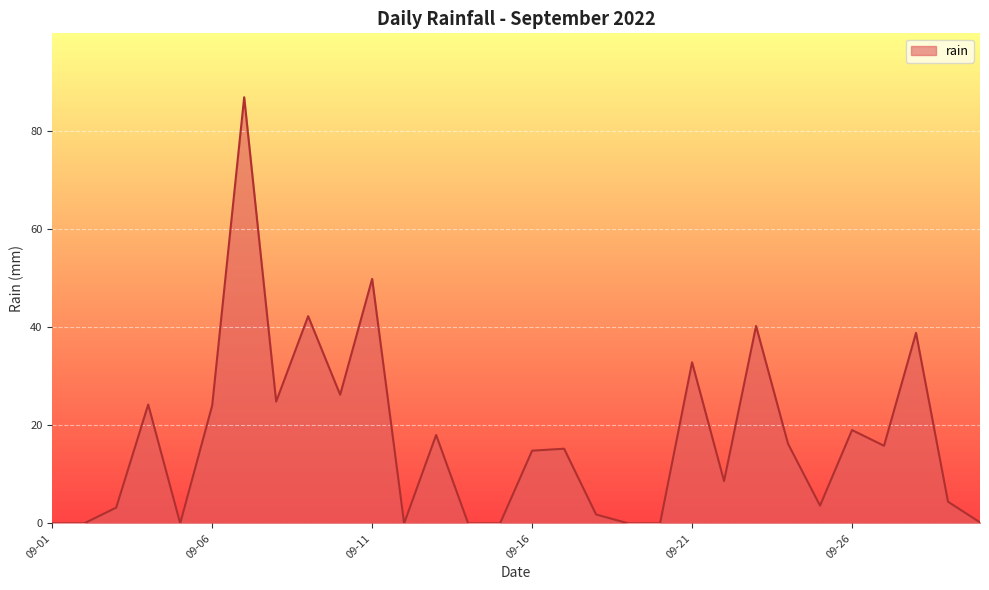

What is the difference between the maximum and minimum values?

86.8